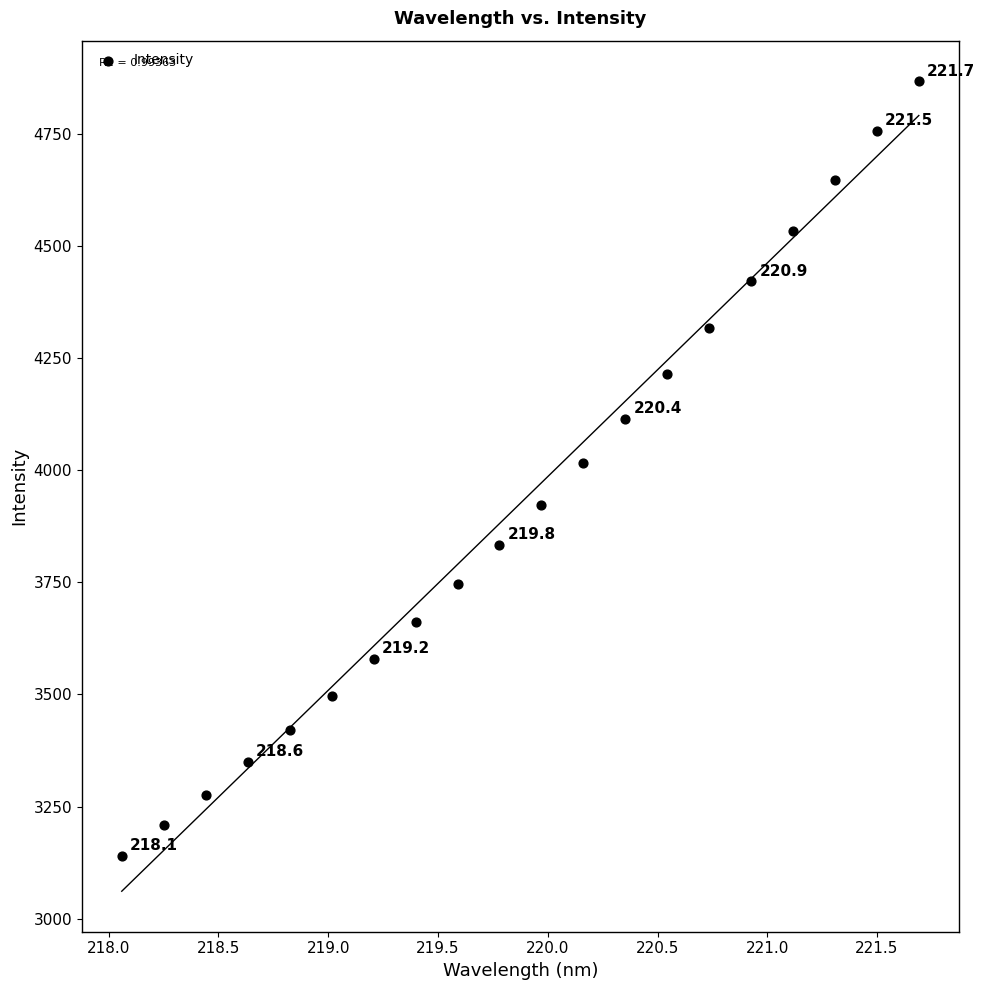

What is the range of X values (max minus min)?

3.6